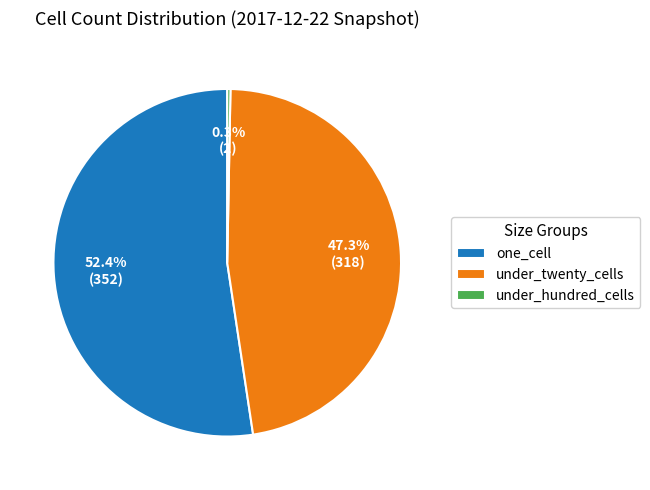

Which category accounts for the majority?

one_cell